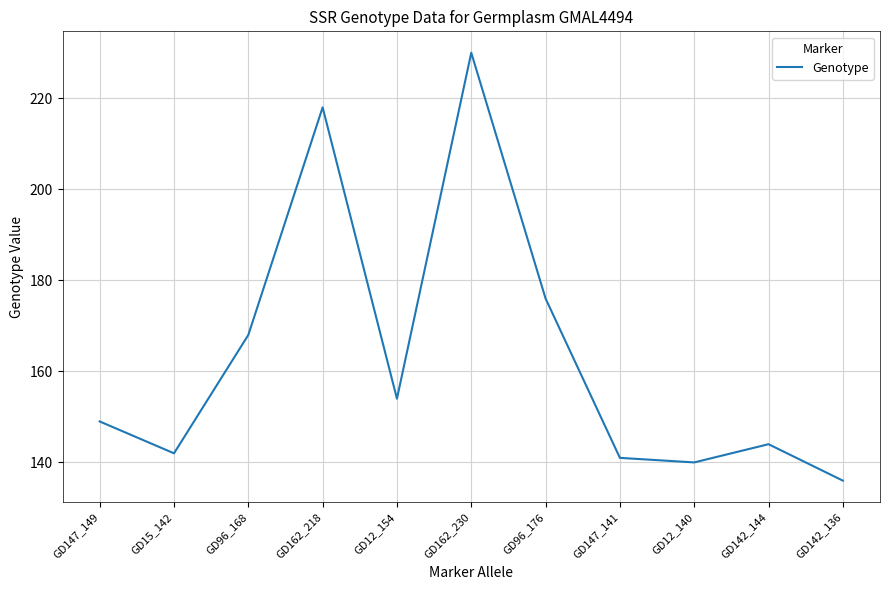

How many lines are shown in the chart?

1